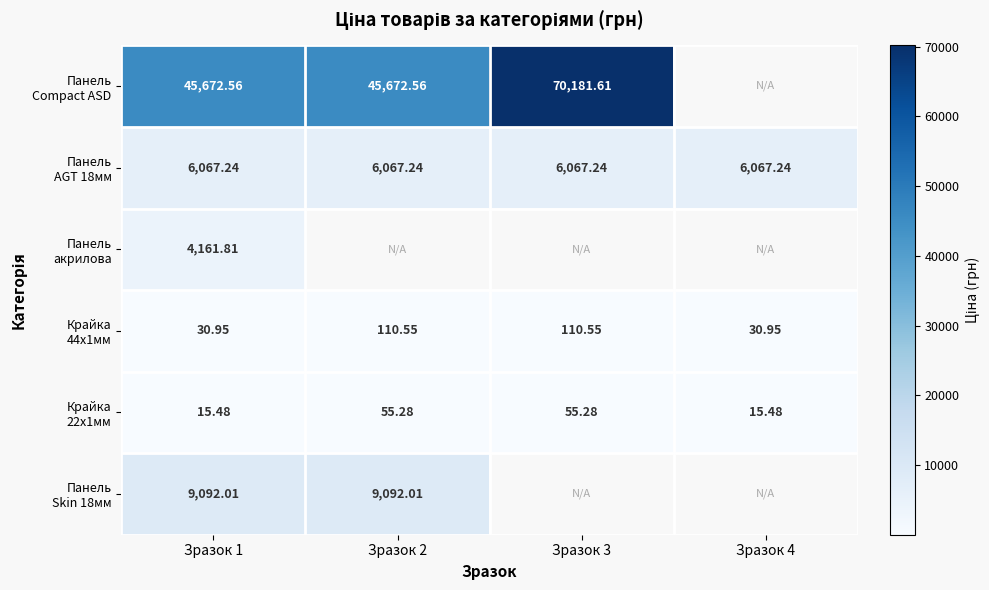

Which series has the largest range (max minus min)?

Панель Compact ASD